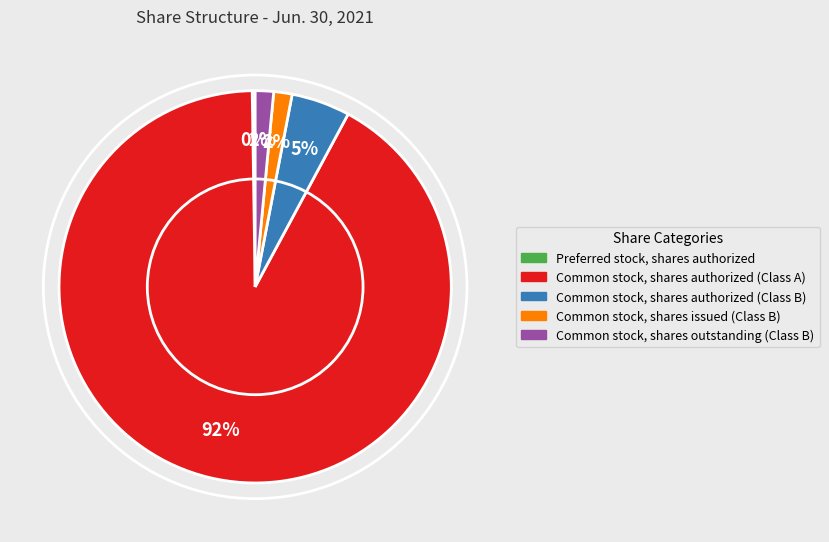

To the nearest percent, what portion does Common stock, shares outstanding (Class B) represent?

2%